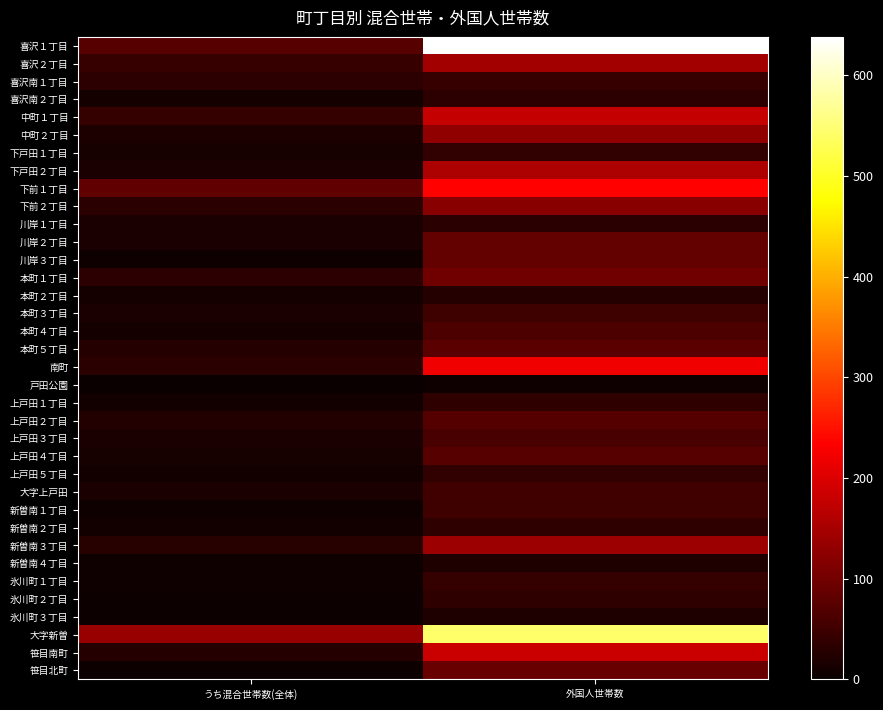

Rank the series by their maximum value, from lowest to highest.

戸田公園, 新曽南４丁目, 氷川町３丁目, 本町２丁目, 川岸１丁目, 喜沢南２丁目, 新曽南２丁目, 氷川町２丁目, 上戸田１丁目, 下戸田１丁目, 上戸田５丁目, 氷川町１丁目, 喜沢南１丁目, 新曽南１丁目, 本町３丁目, 大字上戸田, 上戸田３丁目, 本町４丁目, 上戸田２丁目, 上戸田４丁目, 本町５丁目, 川岸３丁目, 川岸２丁目, 笹目北町, 本町１丁目, 下前２丁目, 中町２丁目, 新曽南３丁目, 喜沢２丁目, 下戸田２丁目, 中町１丁目, 笹目南町, 南町, 下前１丁目, 大字新曽, 喜沢１丁目